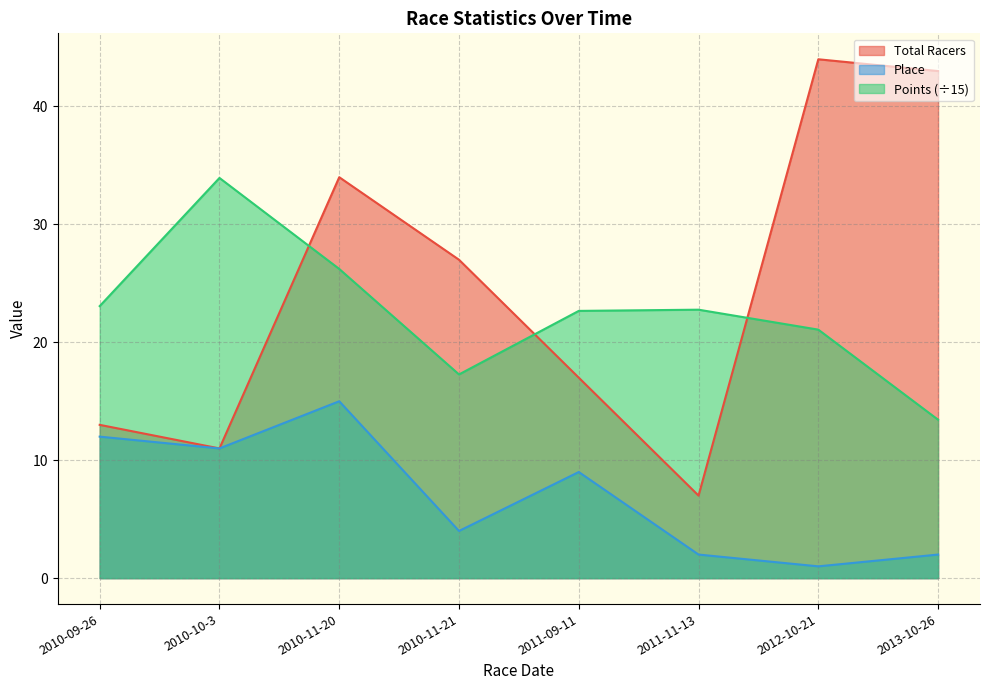

How many distinct data groups are displayed?

3